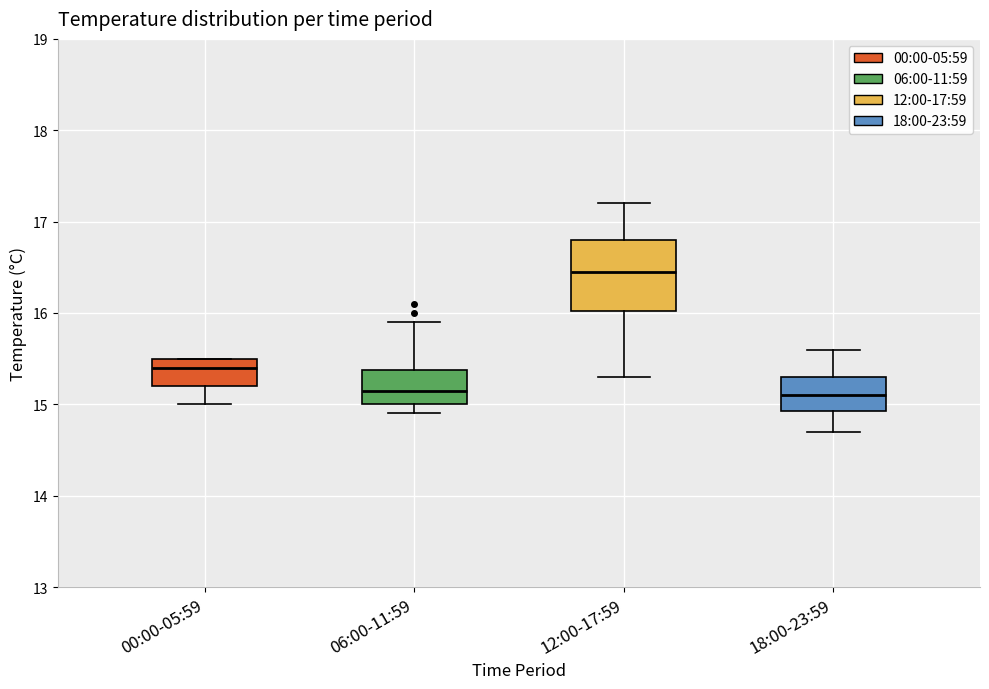

Reading left to right, read every box against the y-axis: the position of its median line, the range the box covers, and the ends of its whiskers. The values are not printed on the chart, so give them approximately, as read against the axis.

00:00-05:59: median 15.4, box 15.2 to 15.5, whiskers 15.0 to 15.5
06:00-11:59: median 15.2, box 15.0 to 15.4, whiskers 14.9 to 15.9
12:00-17:59: median 16.5, box 16.0 to 16.8, whiskers 15.3 to 17.2
18:00-23:59: median 15.1, box 14.9 to 15.3, whiskers 14.7 to 15.6